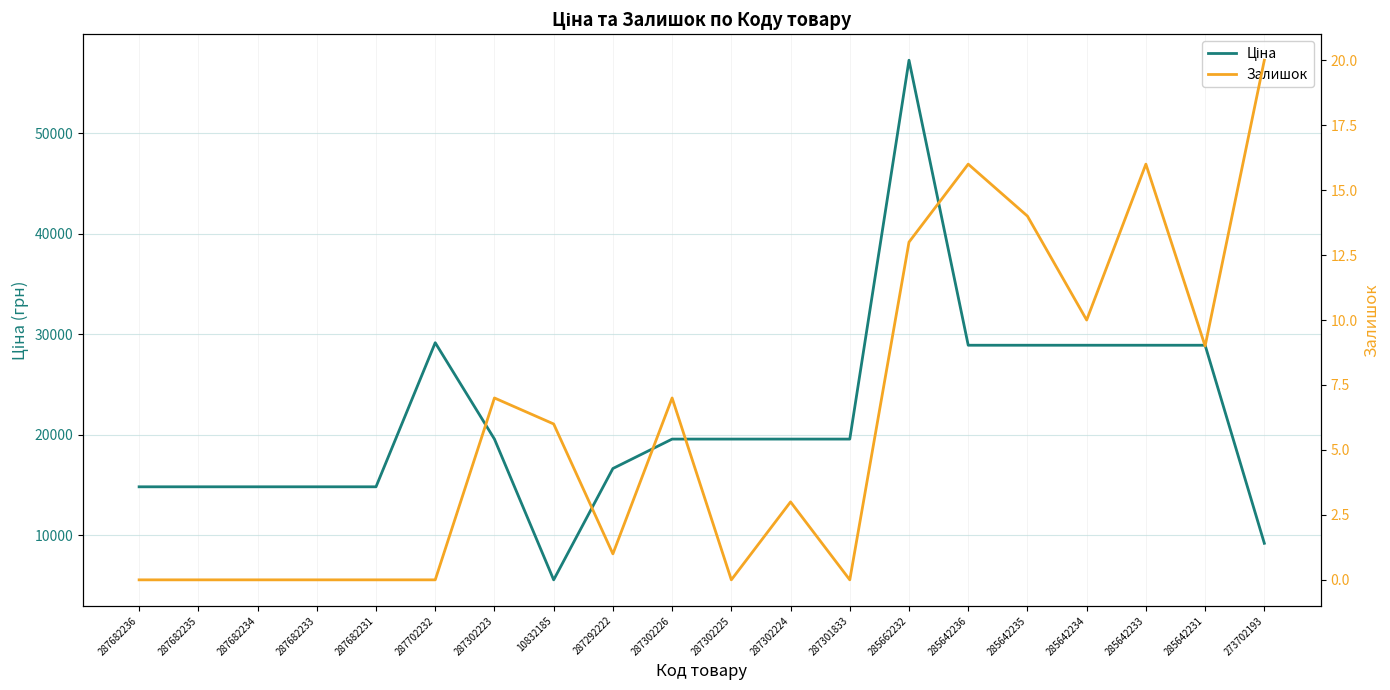

What value does the Ціна series have at 285662232?

57258.0